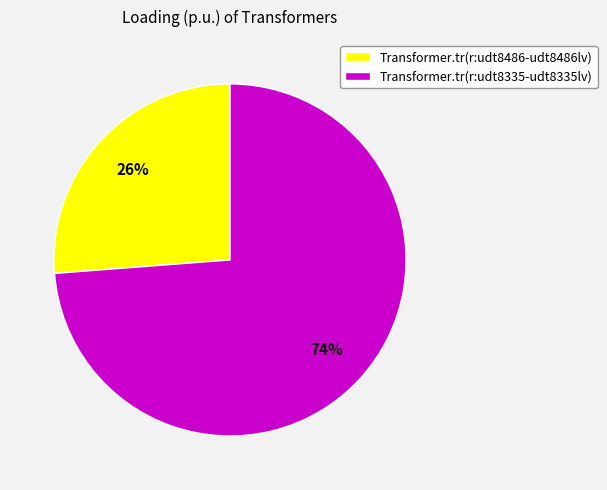

Is there a majority slice in this chart?

Yes